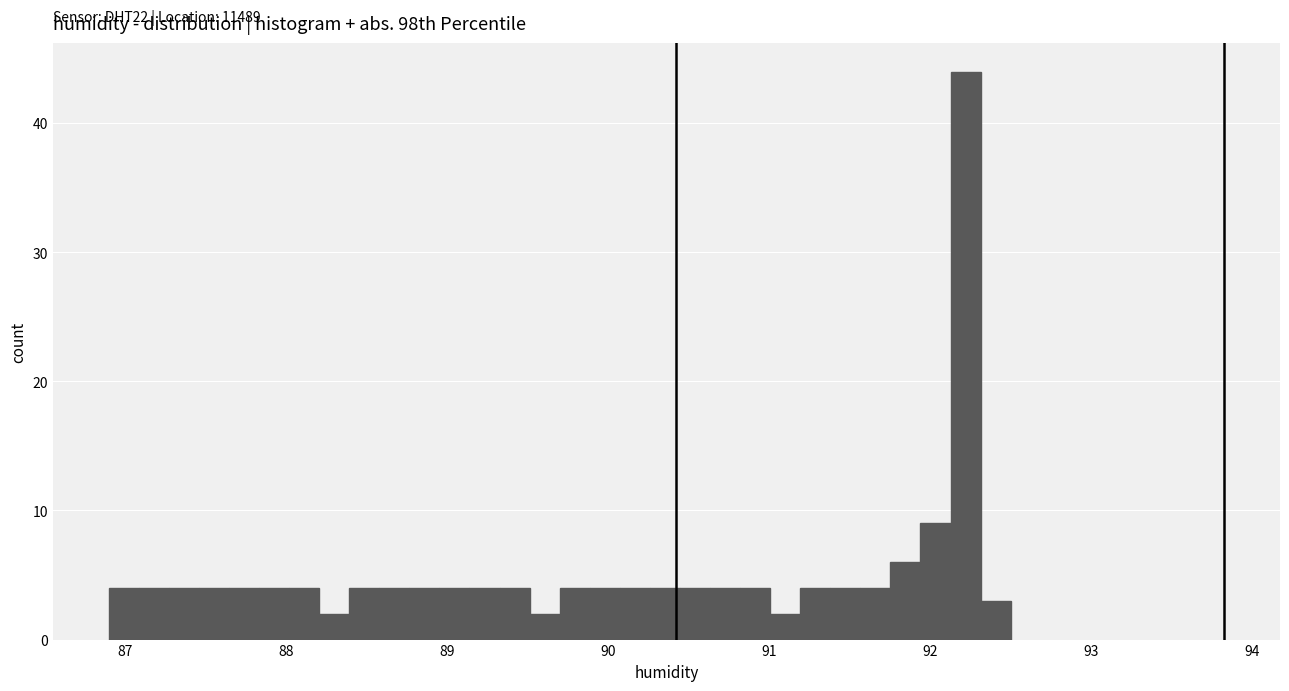

Read against the x-axis, roughly where is the centre of the tallest bar?

92.2